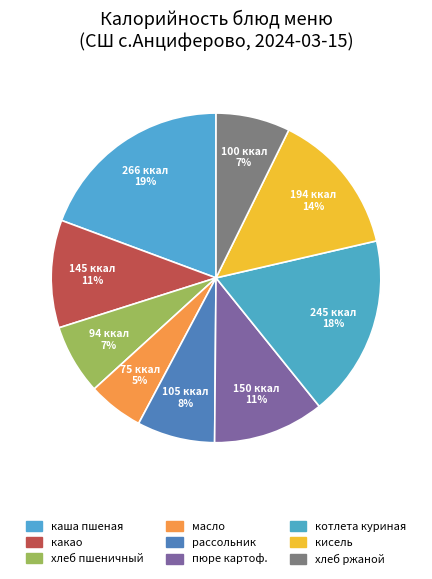

Which slice is the smallest?

масло